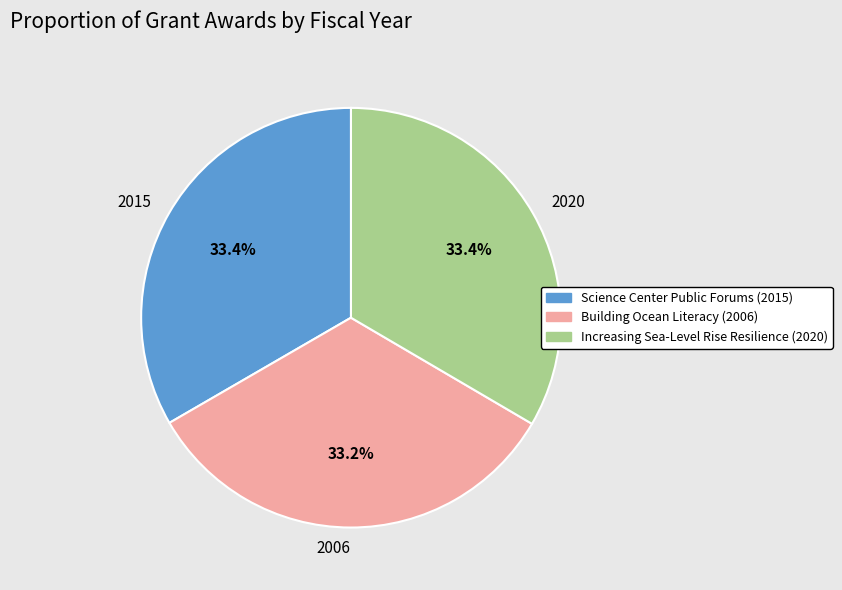

Do Increasing Sea-Level Rise Resilience and Science Center Public Forums together represent more than half of the pie?

Yes